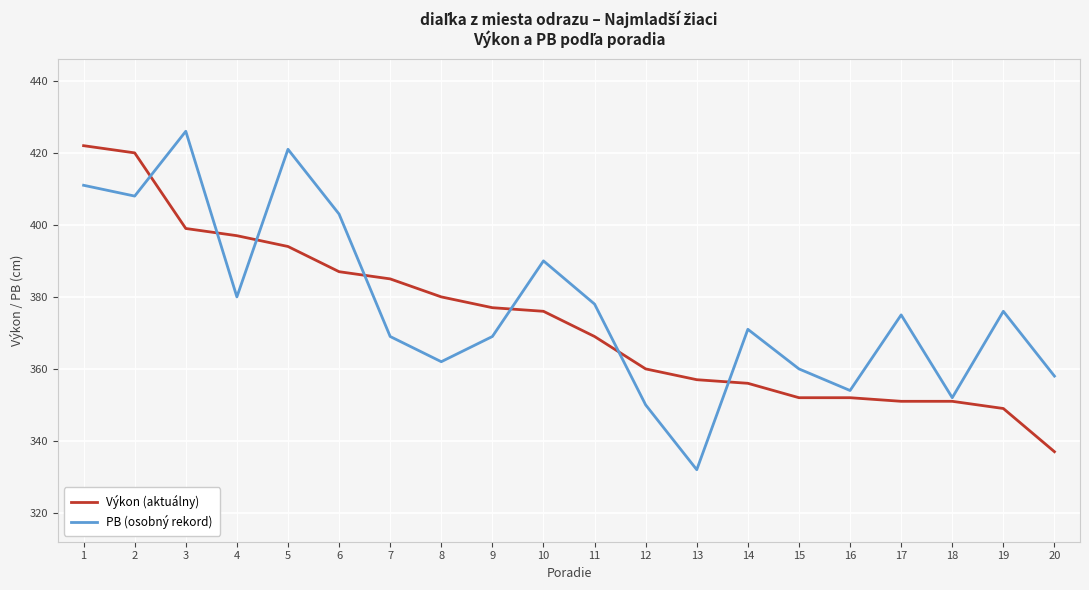

What is the difference between the maximum and minimum values in the Výkon (aktuálny) series?

85